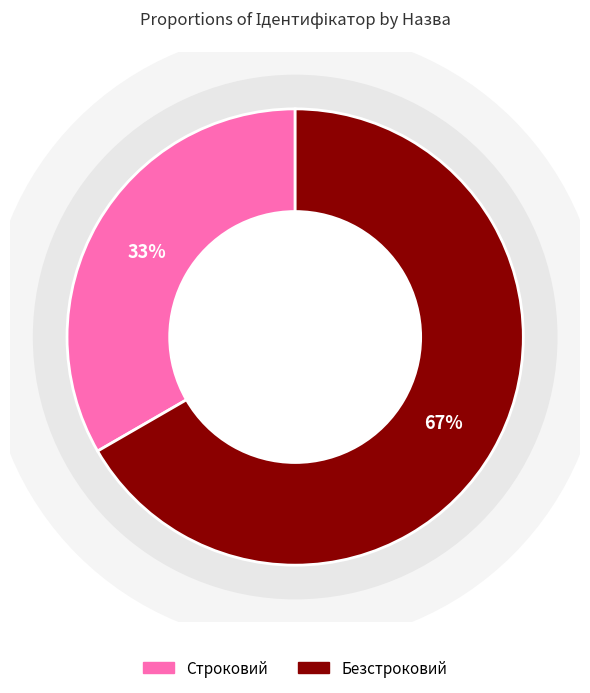

Combined, what portion of the pie is Безстроковий and Строковий?

100.0%